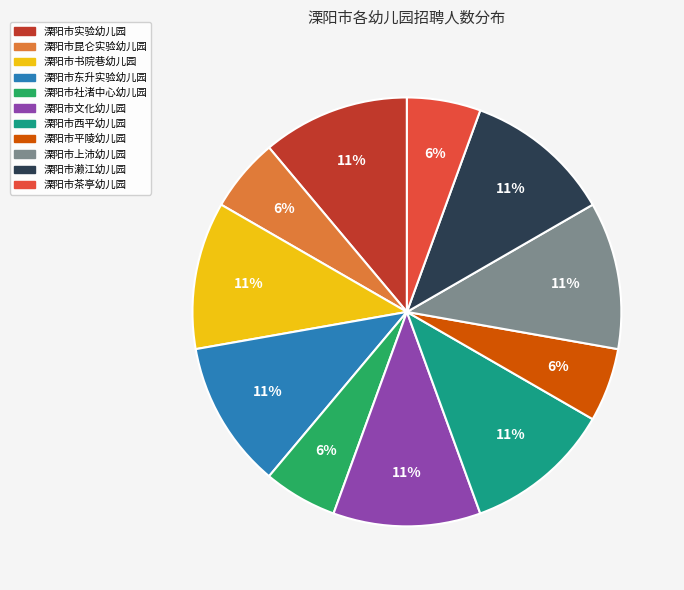

What percentage is the 溧阳市平陵幼儿园 slice, to the nearest percent?

6%